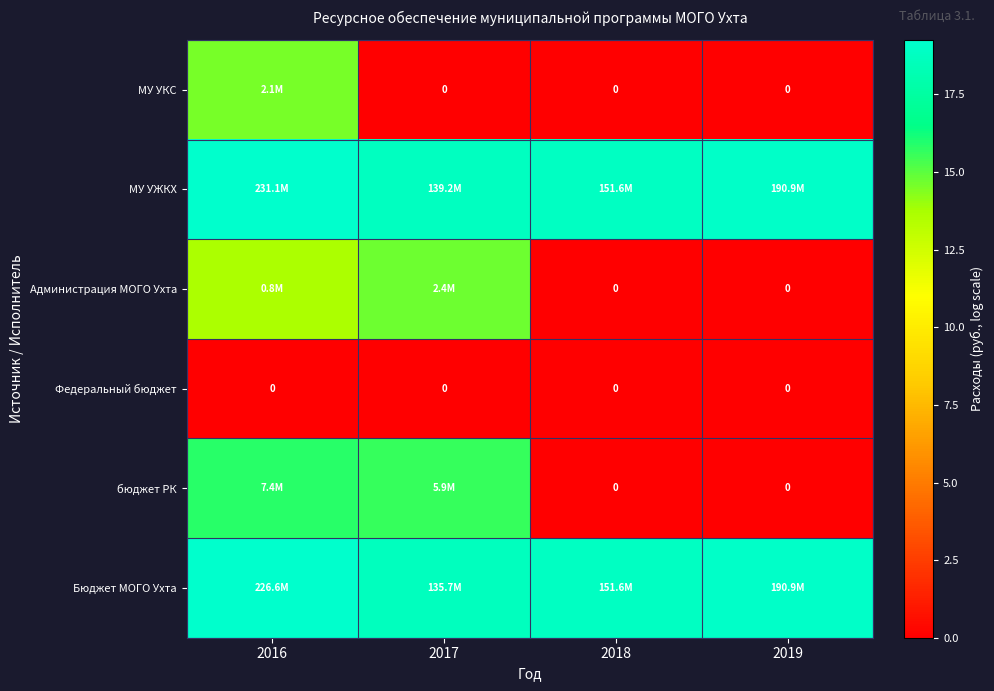

Which category has the lowest value in the Федеральный бюджет series?

2016